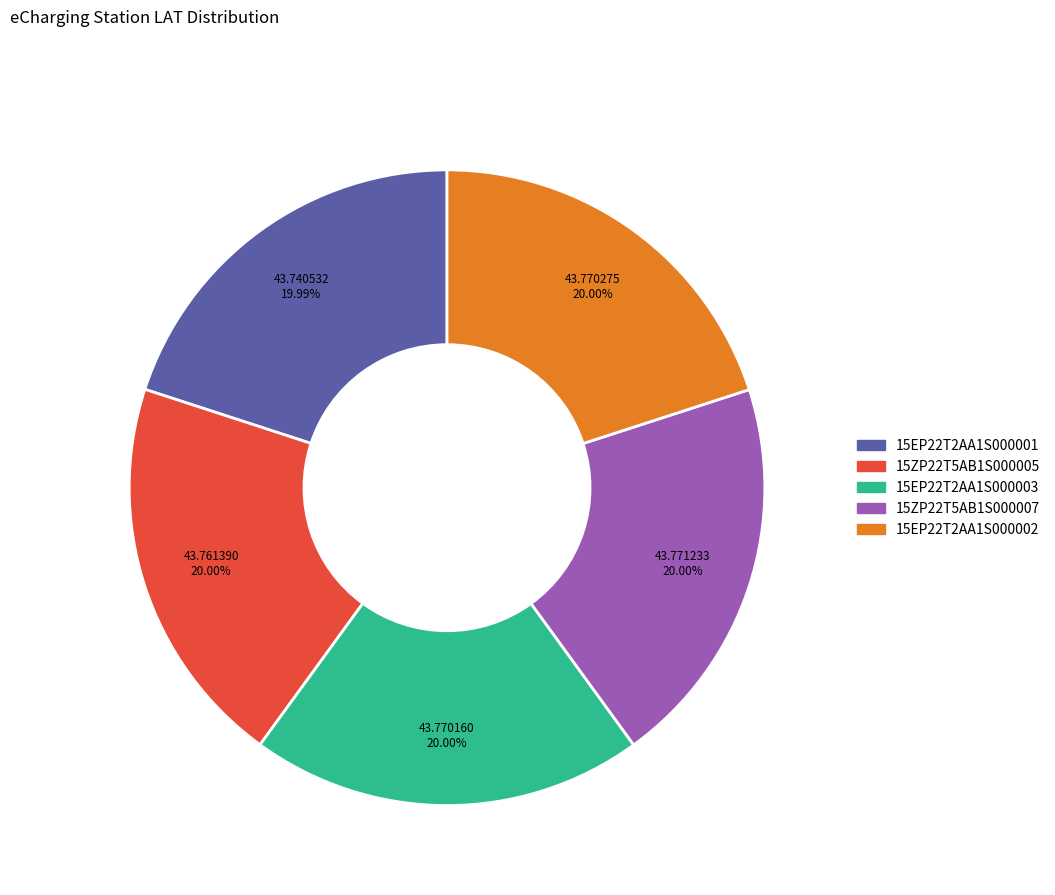

How many segments does this pie chart have?

5